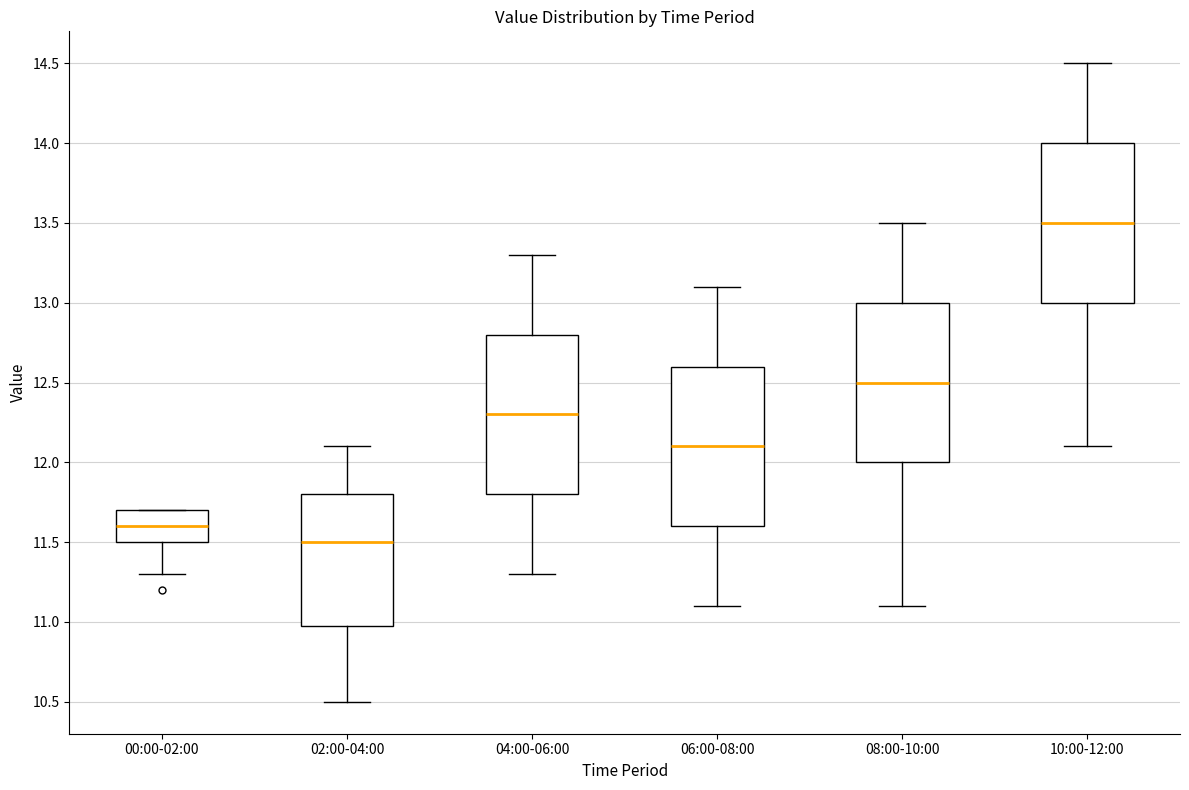

Where does the median line of the box for 02:00-04:00 sit on the y-axis? The values are not printed on the chart, so give them approximately, as read against the axis.

11.5